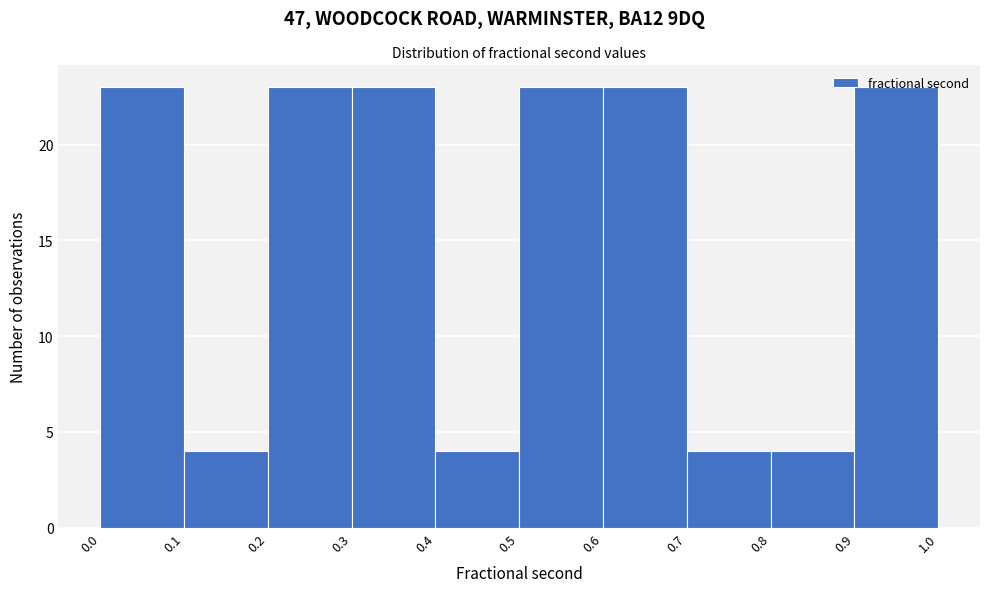

Reading left to right, transcribe this chart: for each bar, give the range it covers on the x-axis and its height. The values are not printed on the chart, so give them approximately, as read against the axis.

0.0 to 0.1: 23
0.1 to 0.2: 4
0.2 to 0.3: 23
0.3 to 0.4: 23
0.4 to 0.5: 4
0.5 to 0.6: 23
0.6 to 0.7: 23
0.7 to 0.8: 4
0.8 to 0.9: 4
0.9 to 1.0: 23